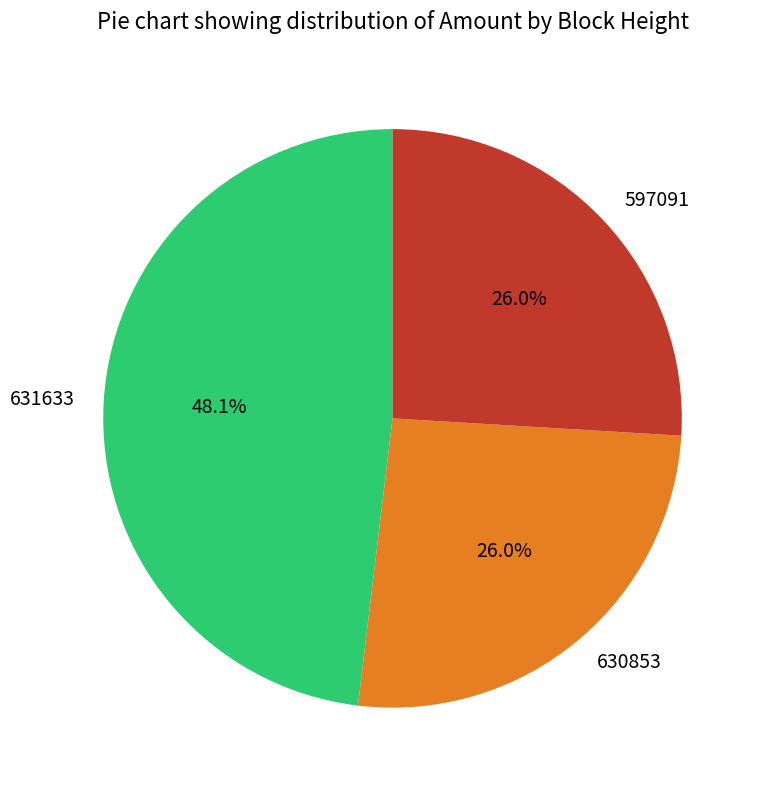

True or false: 597091 accounts for 26% of the total.

True